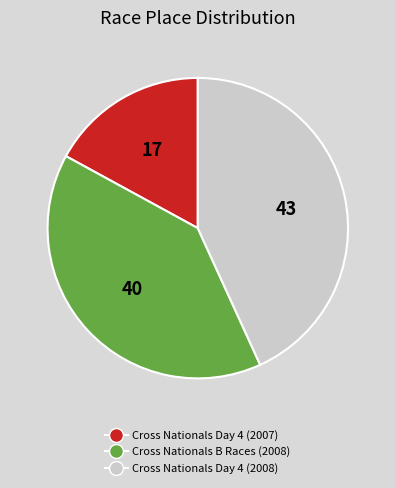

Rank the categories by value from lowest to highest.

Cross Nationals Day 4 (2007), Cross Nationals B Races (2008), Cross Nationals Day 4 (2008)